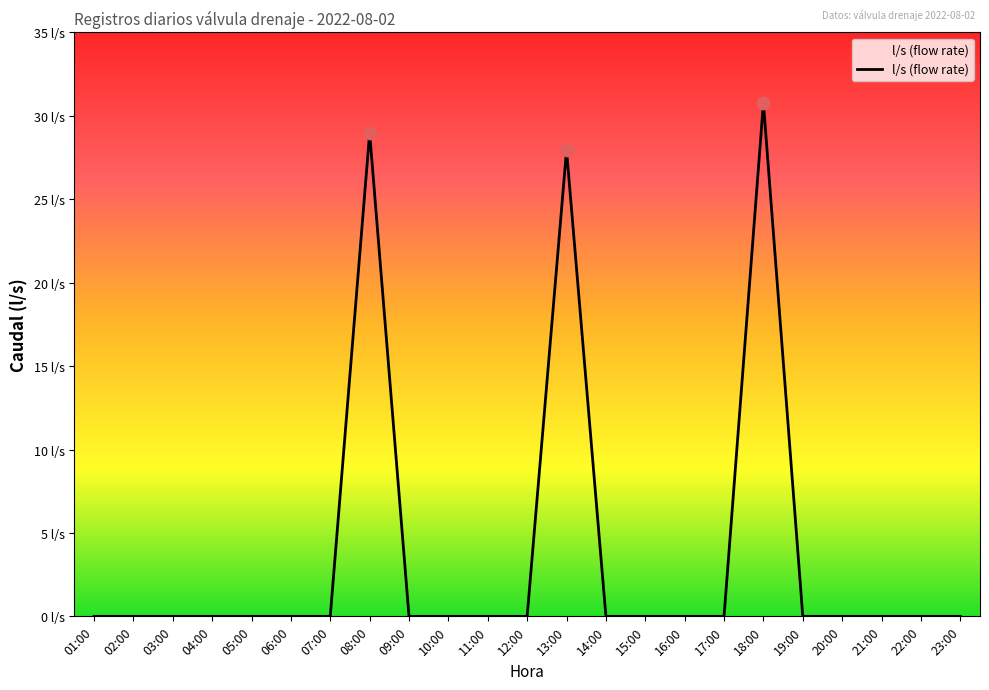

Is this an area chart (filled region under the line)?

Yes